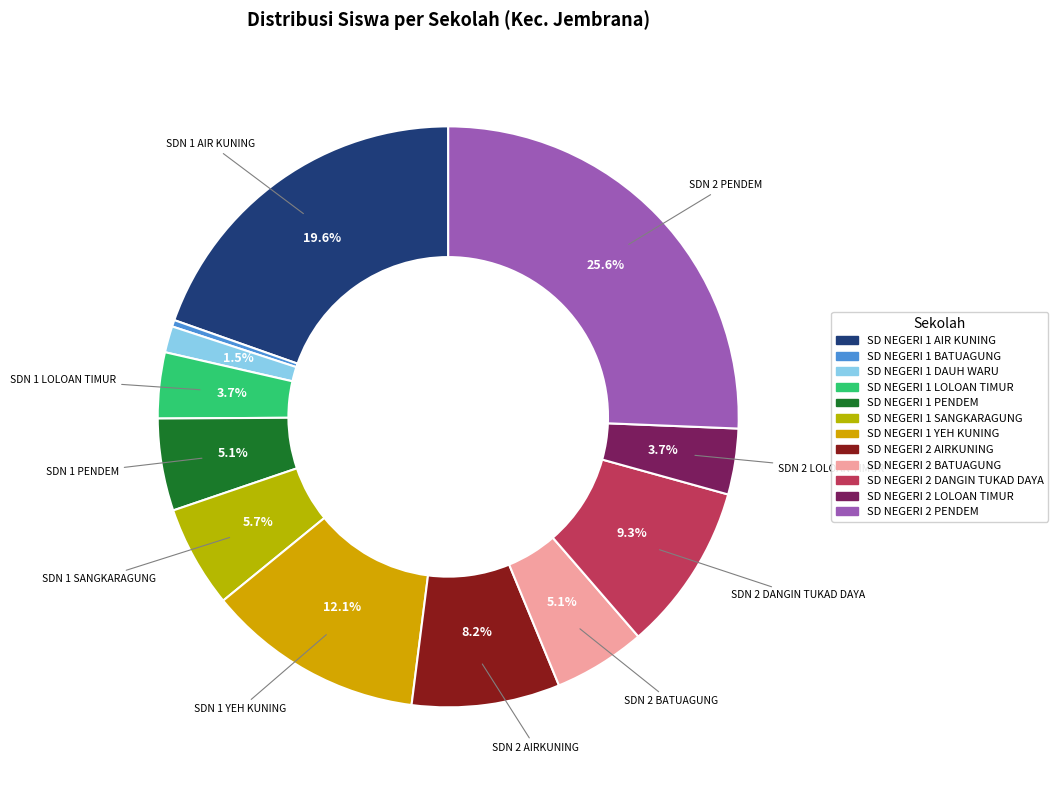

Between SD NEGERI 1 PENDEM and SD NEGERI 2 DANGIN TUKAD DAYA, which is larger?

SD NEGERI 2 DANGIN TUKAD DAYA